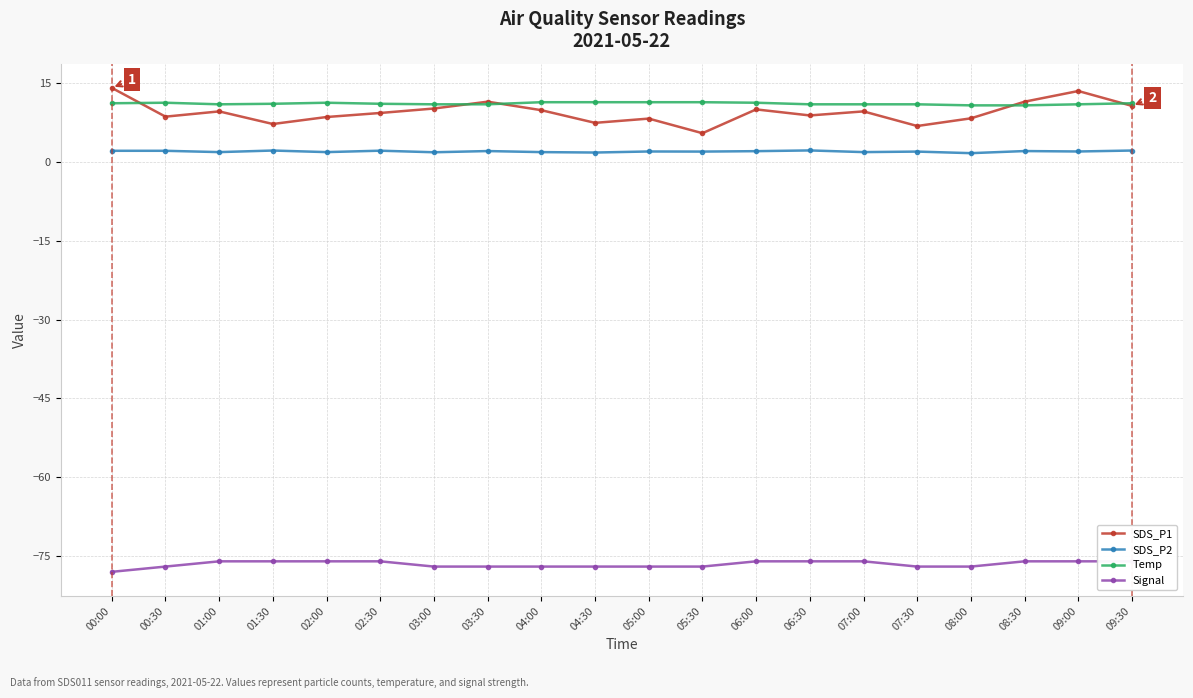

Which series changed the most between 00:30 and 02:00?

Signal